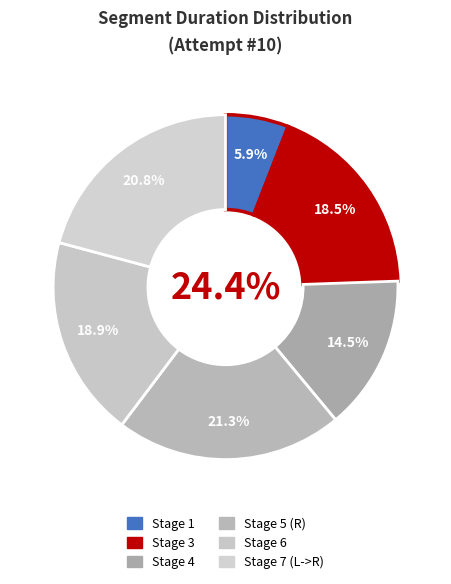

What is the largest slice in the pie chart?

Stage 5 (R)